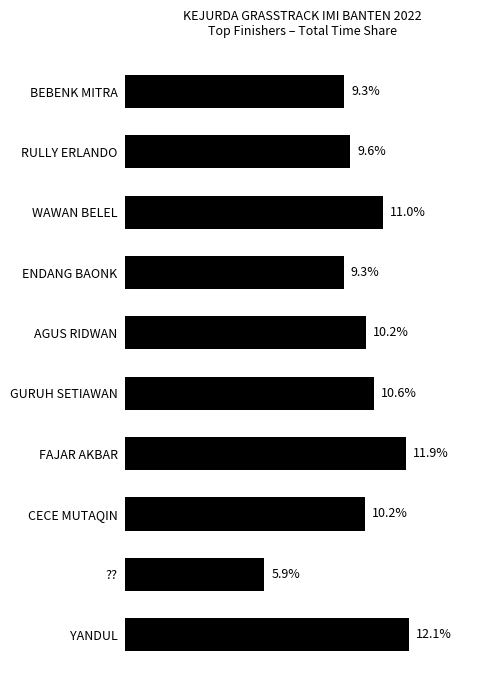

Which has a higher value, WAWAN BELEL or RULLY ERLANDO?

WAWAN BELEL